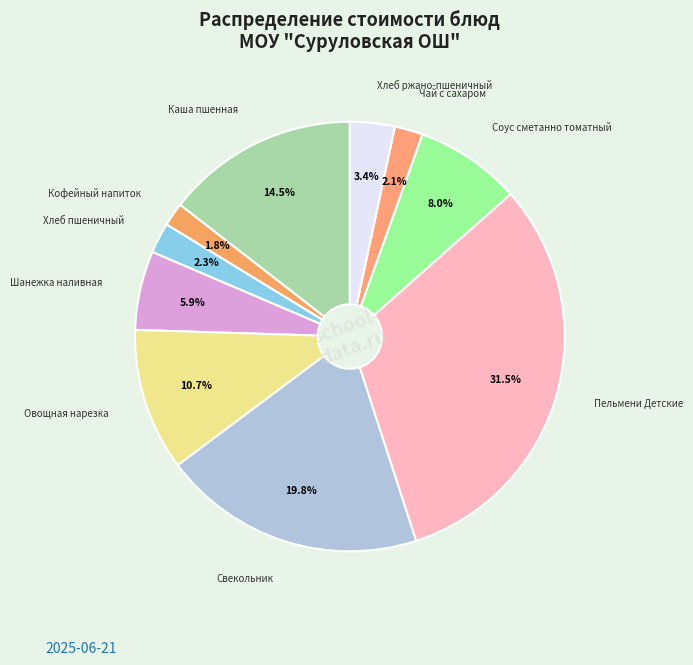

To the nearest percent, what is the average slice percentage?

10%